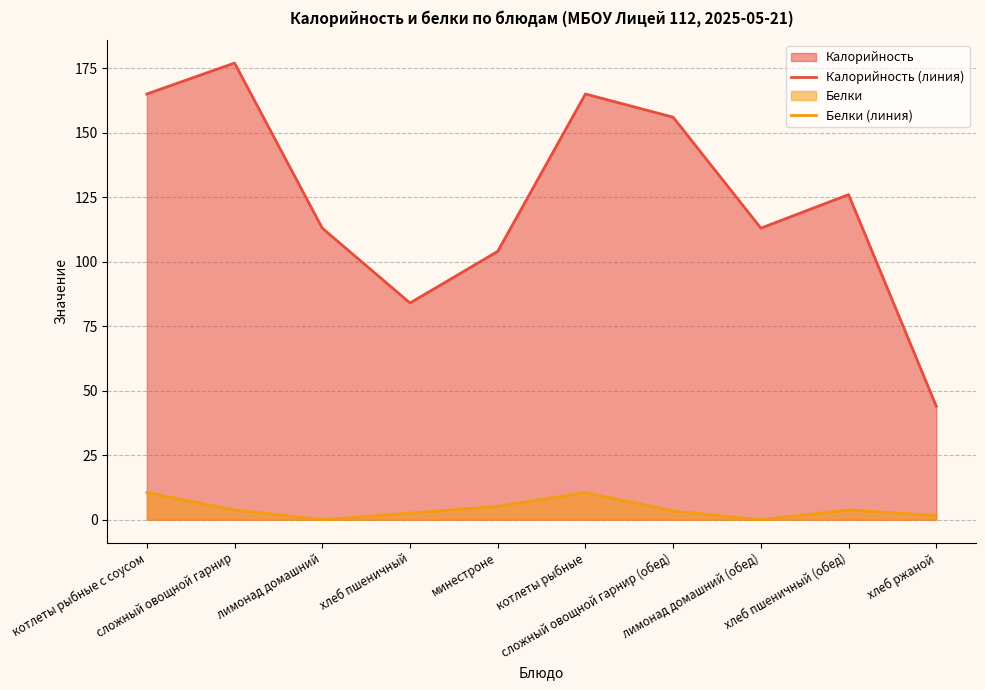

Is it true that Белки (линия) equals 3.8 at сложный овощной гарнир?

True